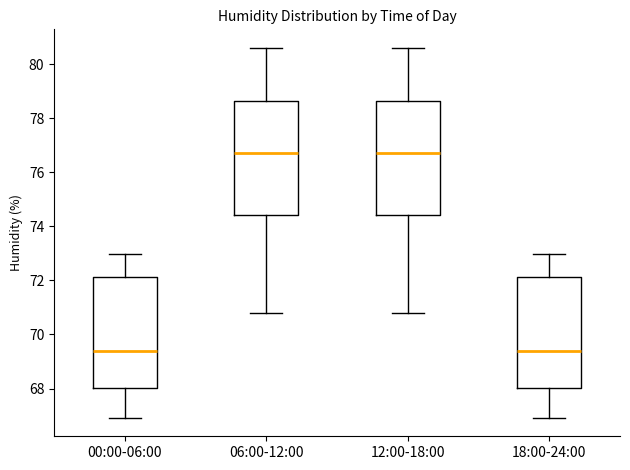

Where does the lower whisker of the box for 12:00-18:00 end on the y-axis? The values are not printed on the chart, so give them approximately, as read against the axis.

70.8